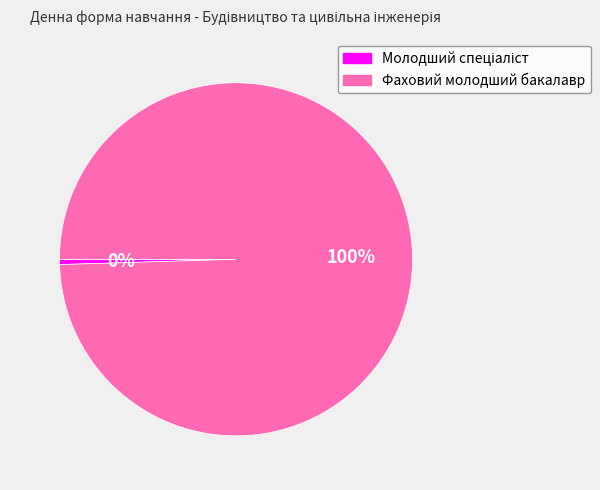

To the nearest percent, what is the average slice percentage?

50%